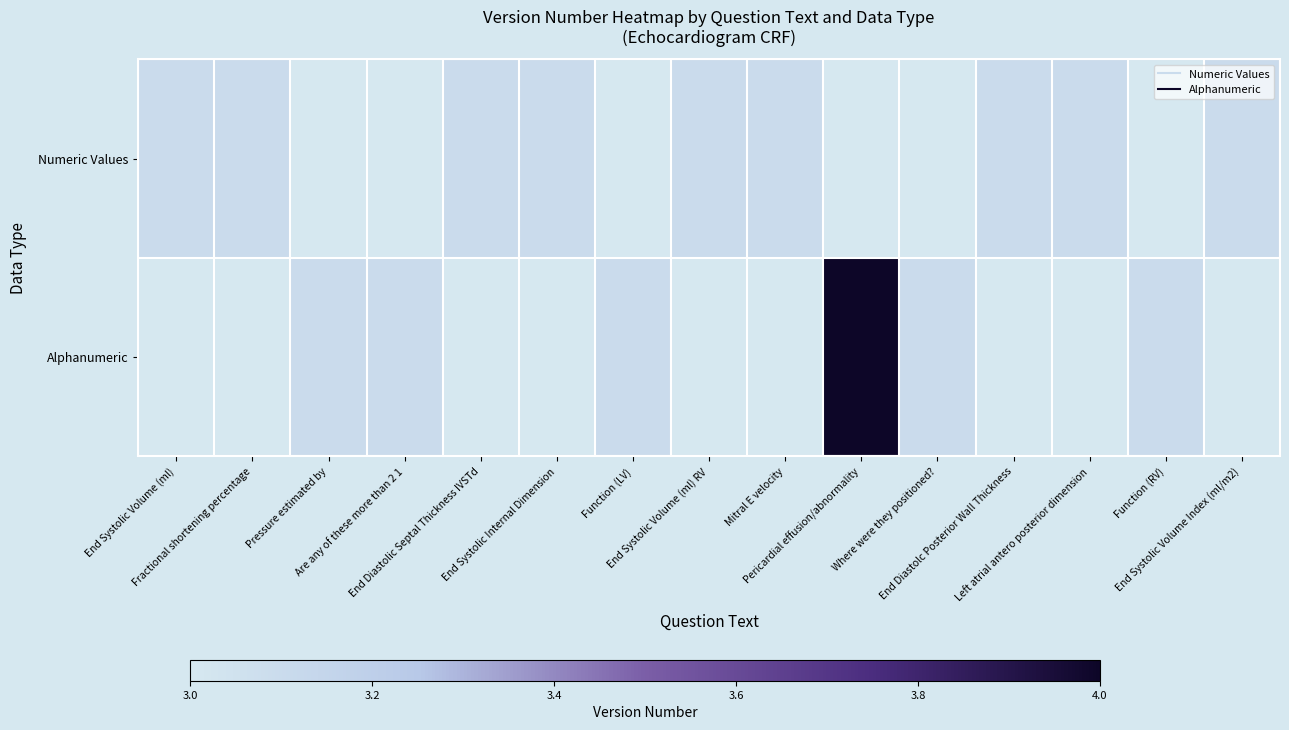

What is the lowest value of the Numeric Values series?

3.1